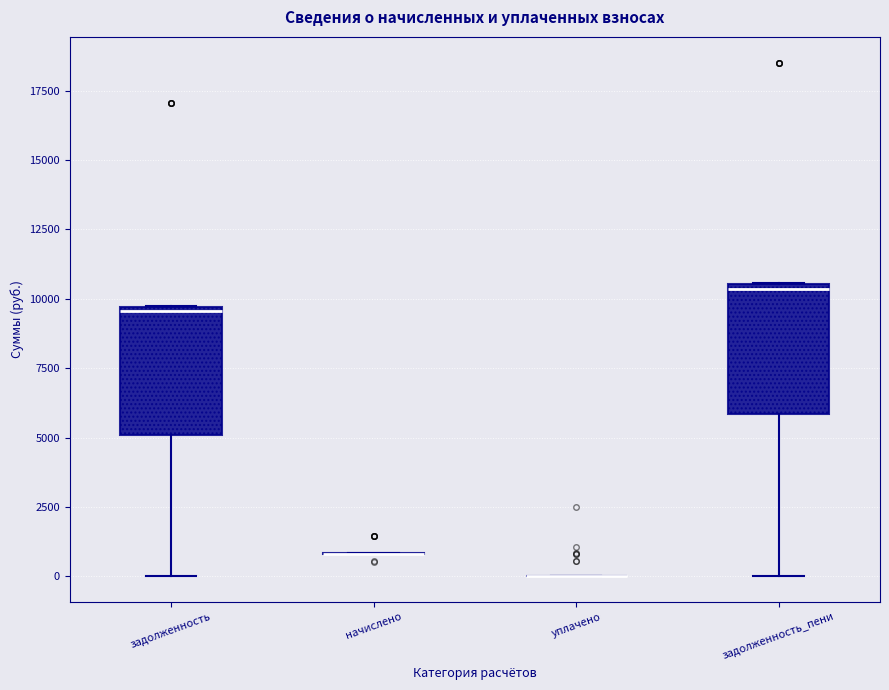

Reading left to right, read every box against the y-axis: the position of its median line, the range the box covers, and the ends of its whiskers. The values are not printed on the chart, so give them approximately, as read against the axis.

задолженность: median 9500 (just below the box's upper edge), box 5000 to 9500, whiskers 0 to 9500
начислено: box collapsed to a line at 1000, whiskers 1000 to 1000
уплачено: box collapsed to a line at 0, whiskers 0 to 0
задолженность_пени: median 10500 (just below the box's upper edge), box 6000 to 10500, whiskers 0 to 10500